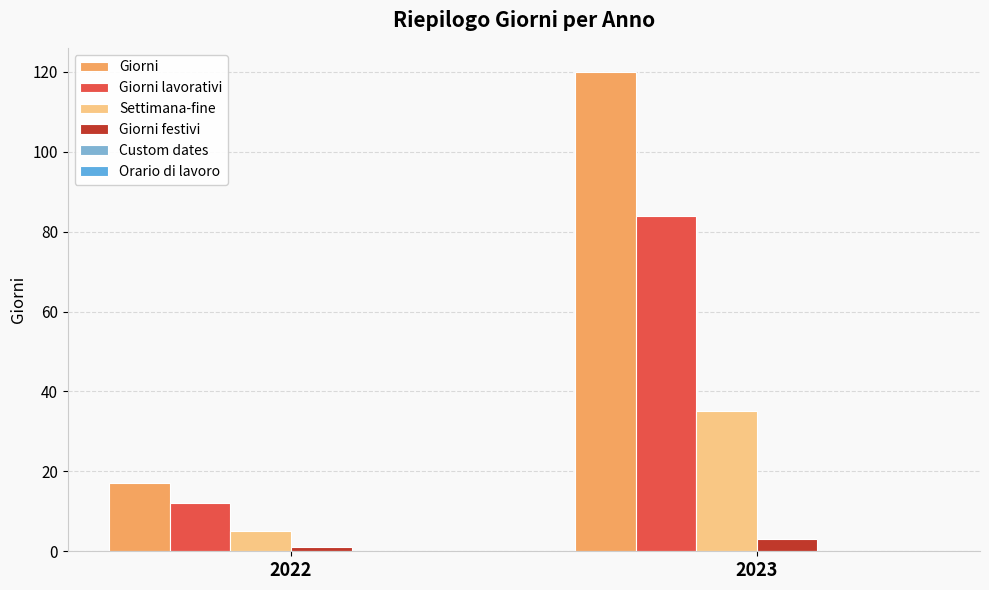

How many groups of bars are there?

2